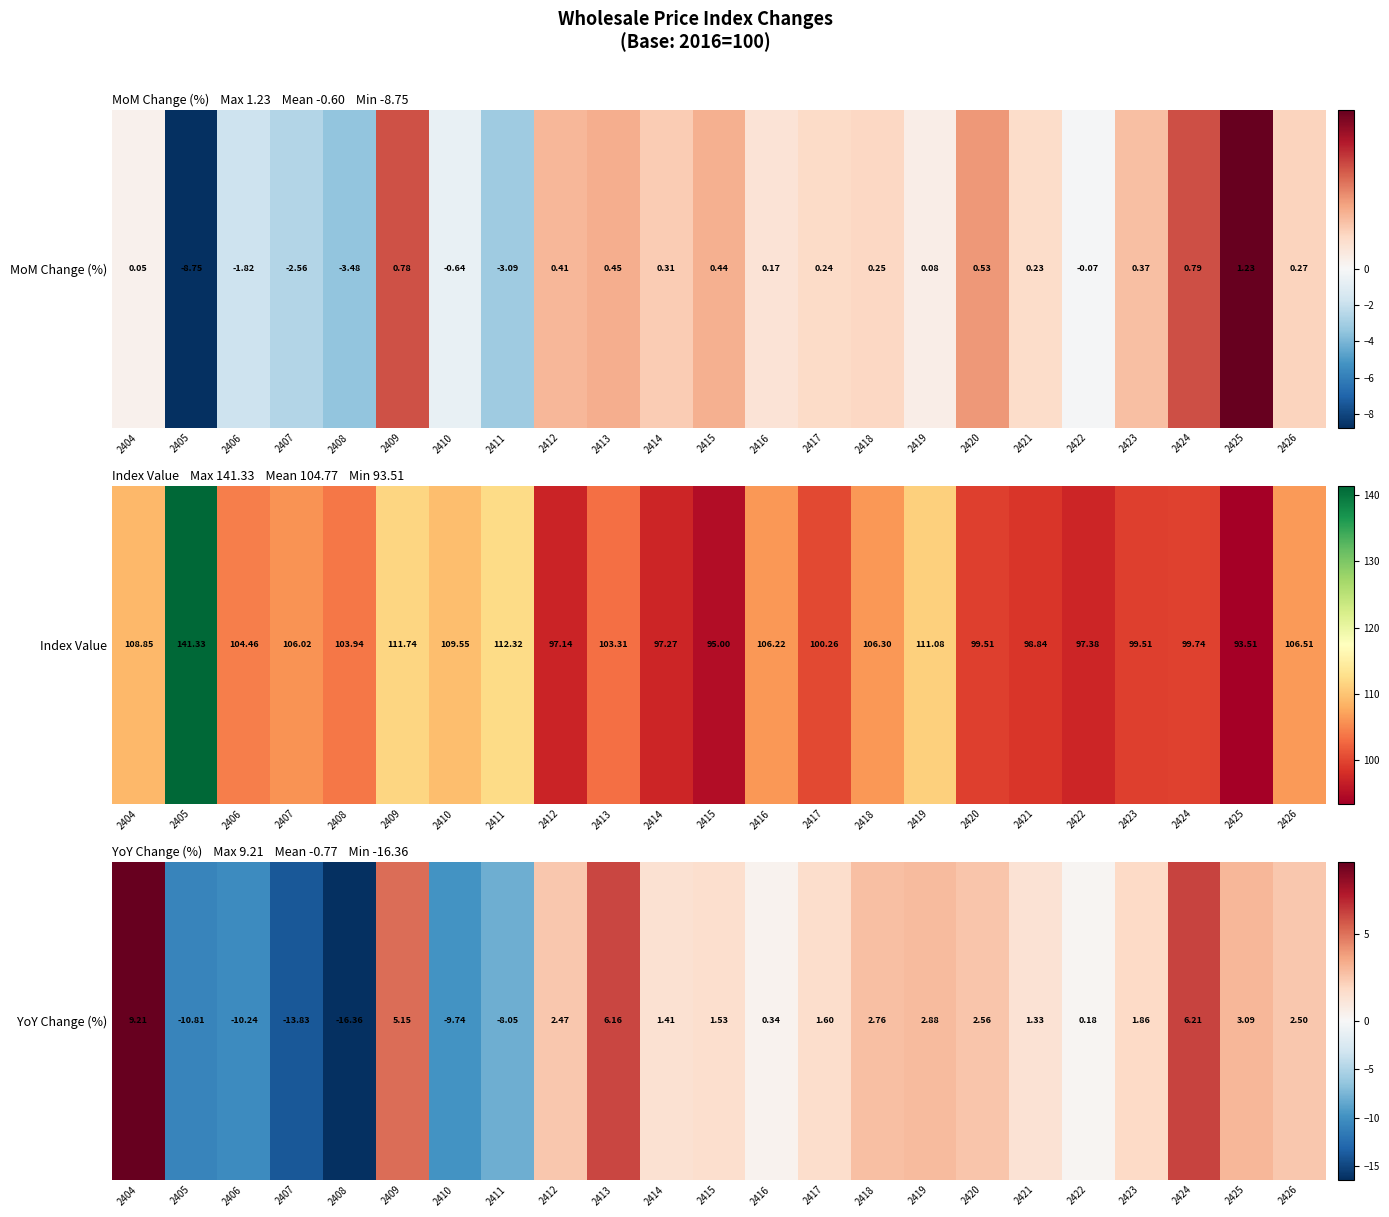

What is the minimum value shown in the chart?

-16.4